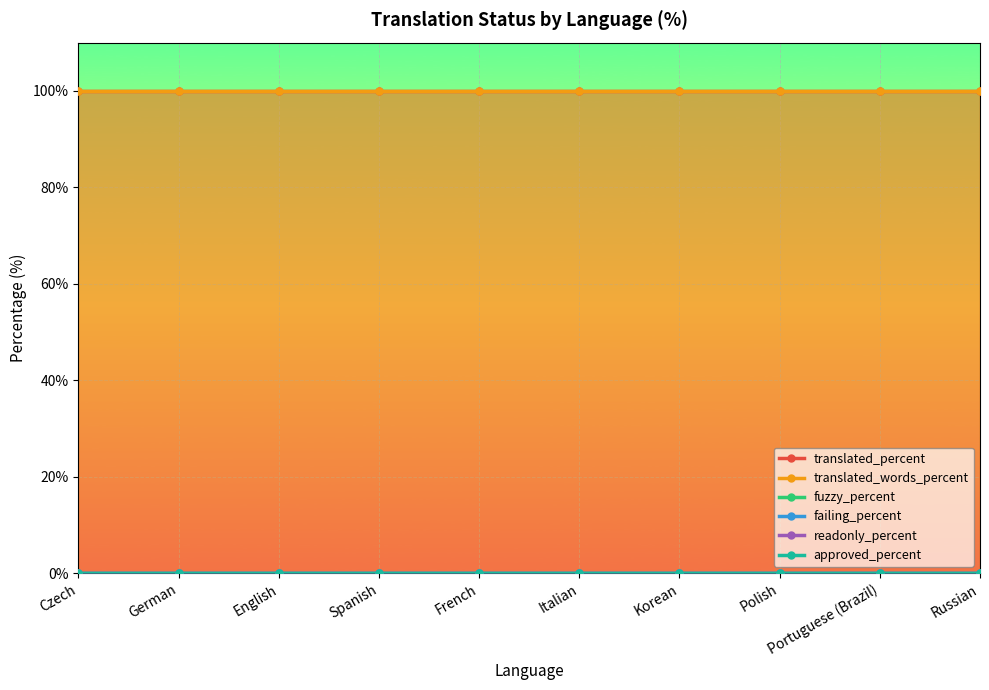

What is the maximum value for translated_words_percent?

100